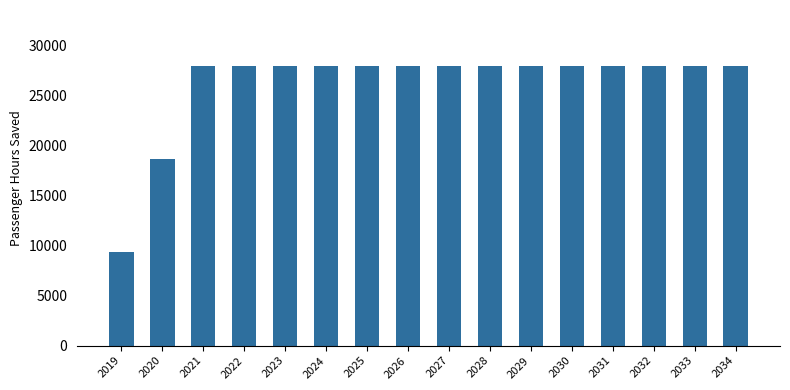

What is the difference between the values at 2023 and 2020?

9310.5